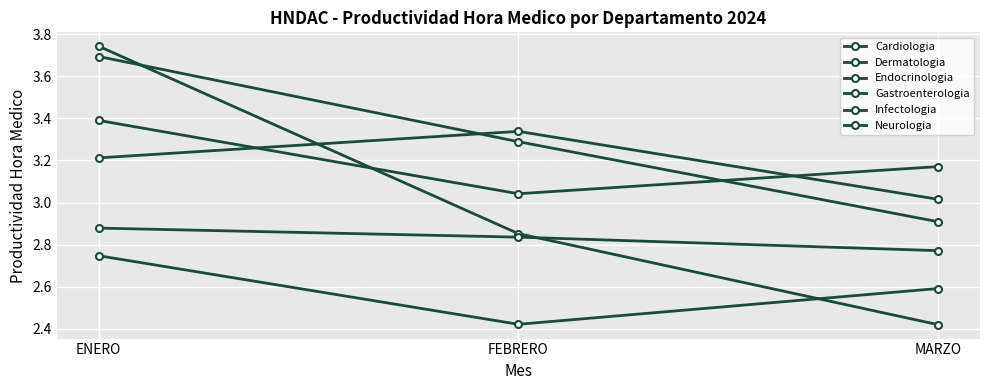

Which category has the lowest value in the Endocrinologia series?

MARZO